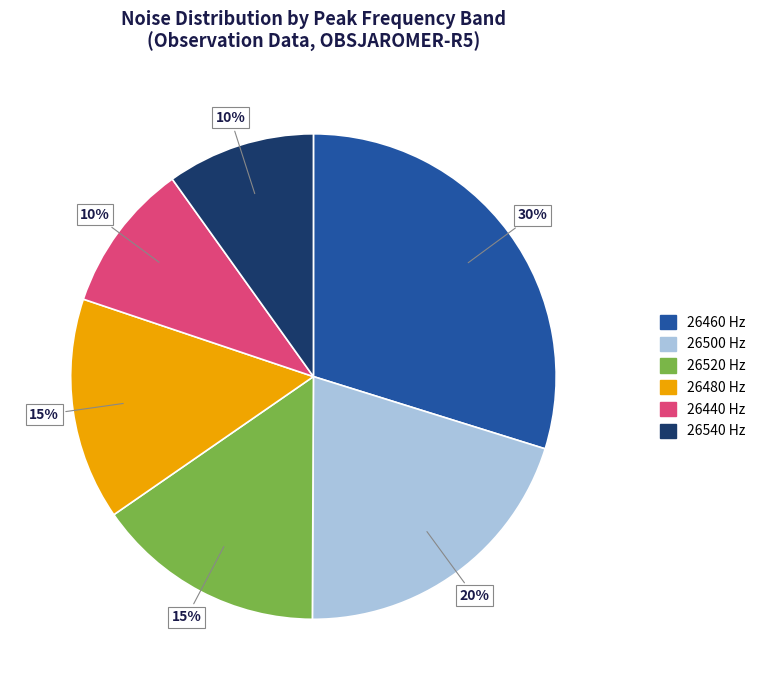

Is there any slice that represents more than half of the pie?

No